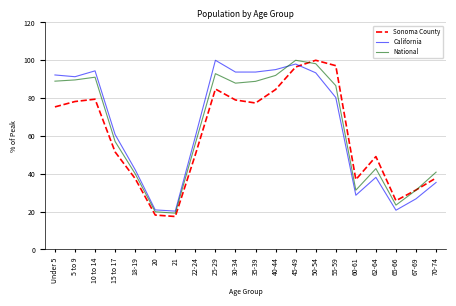

Rank the series at 18-19 from lowest to highest value.

Sonoma County, National, California